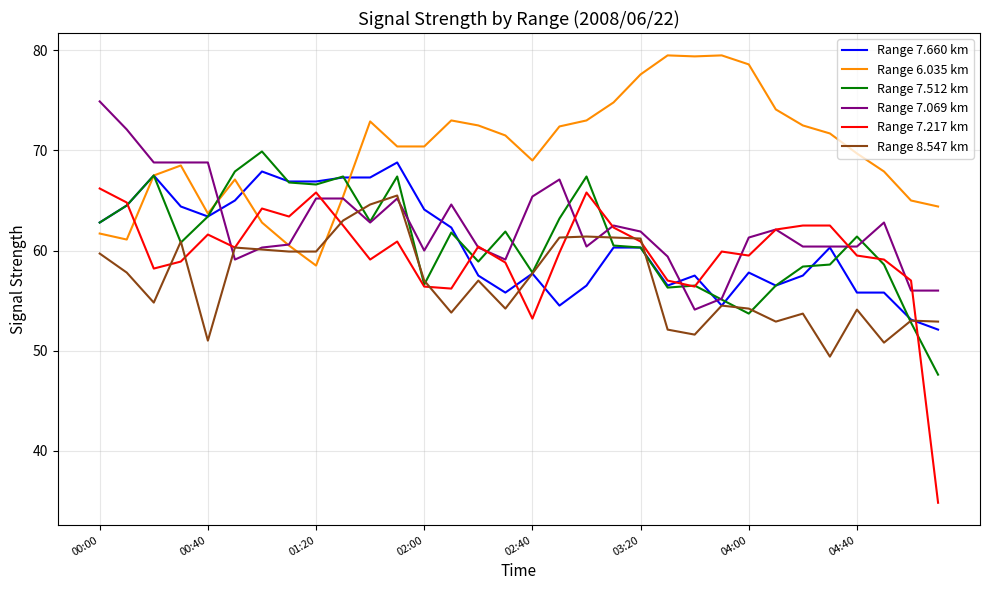

Does the chart display data point markers on the line(s)?

No